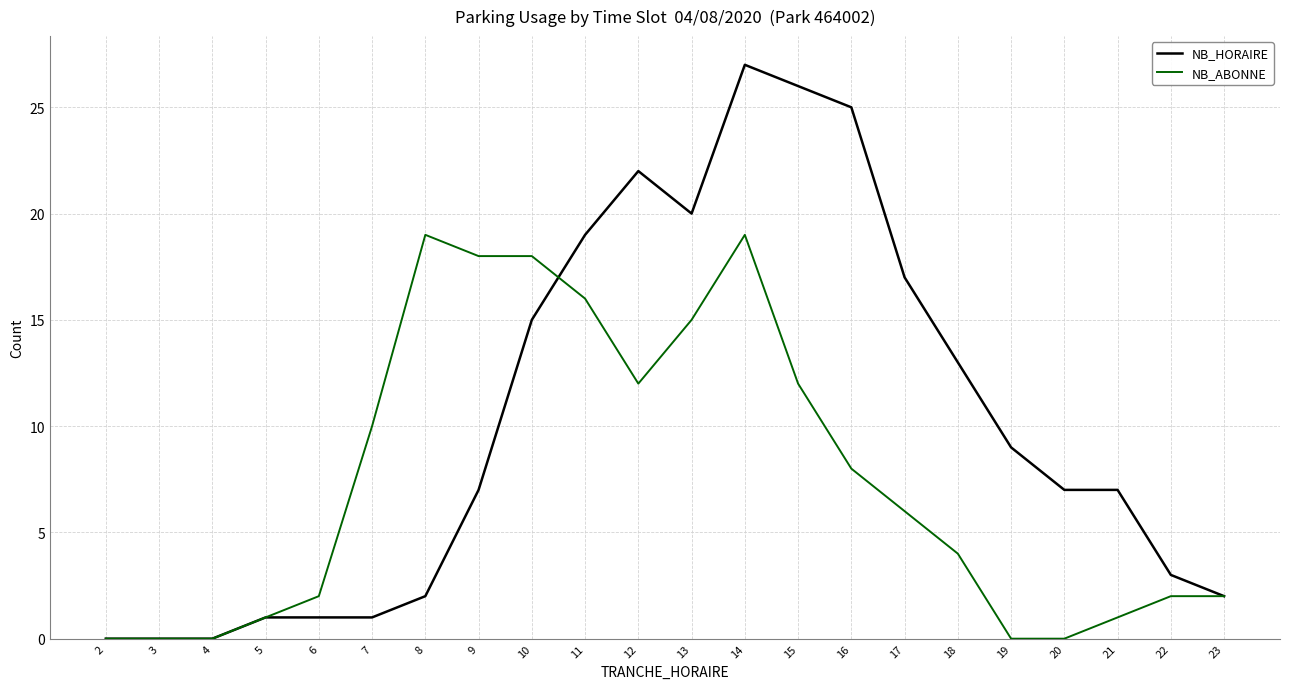

At which label does NB_HORAIRE reach its peak?

14